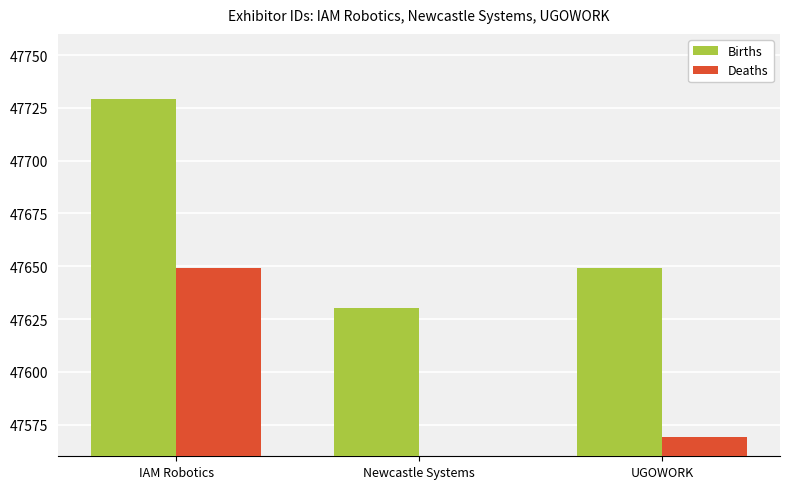

Where is Births nearest to the value 47679?

UGOWORK